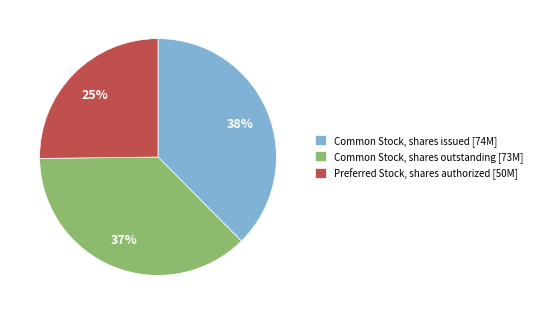

True or false: Common Stock, shares outstanding accounts for 37% of the total.

True